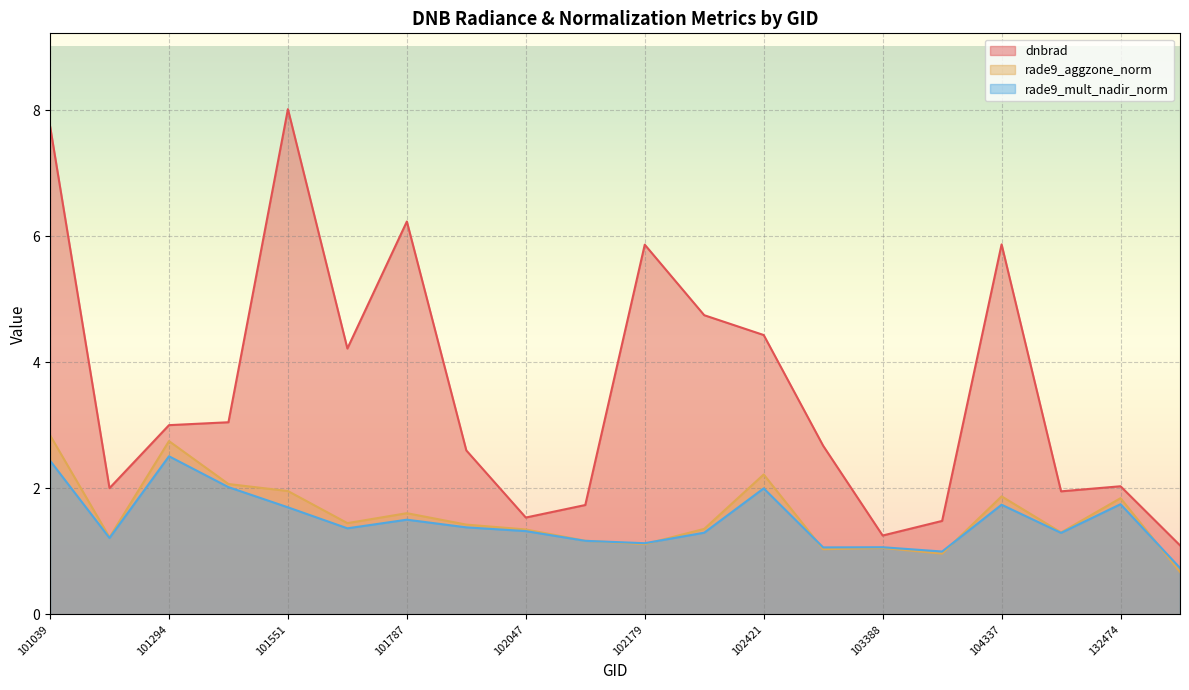

How many values in the rade9_mult_nadir_norm series are below 1?

2